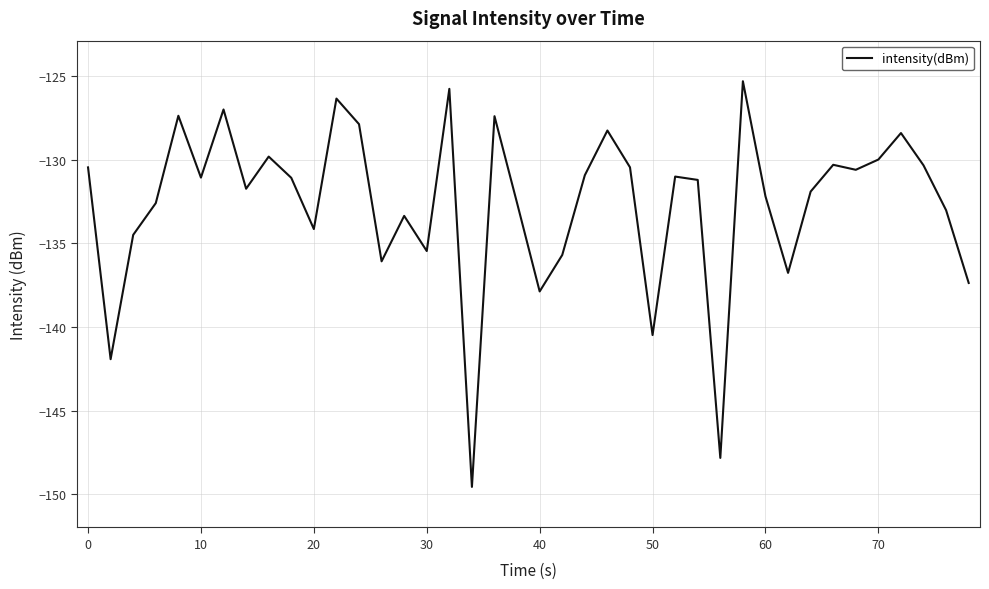

What is the sum of all values?

-5306.0